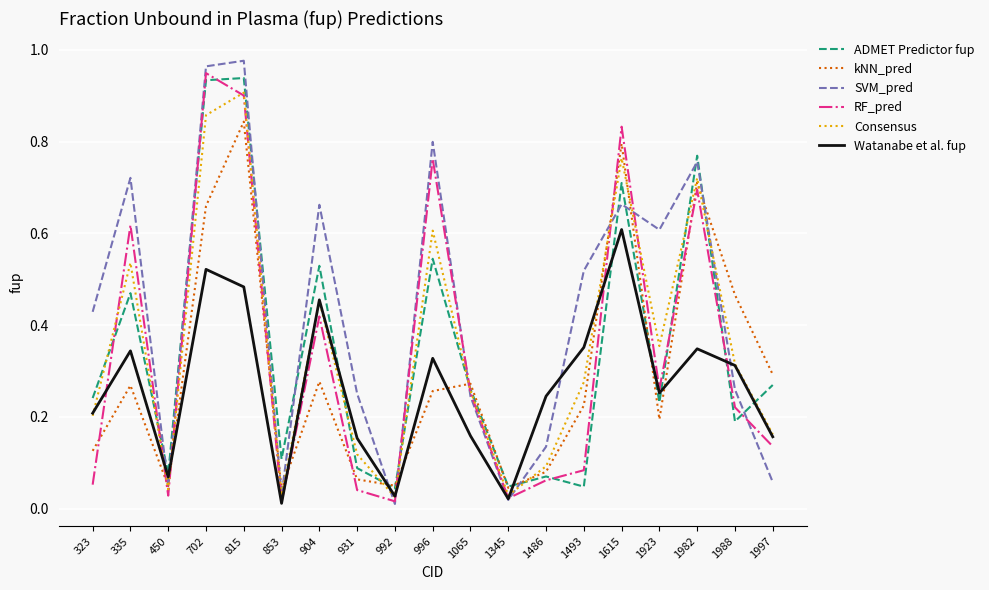

Which category has the highest value in the kNN_pred series?

815